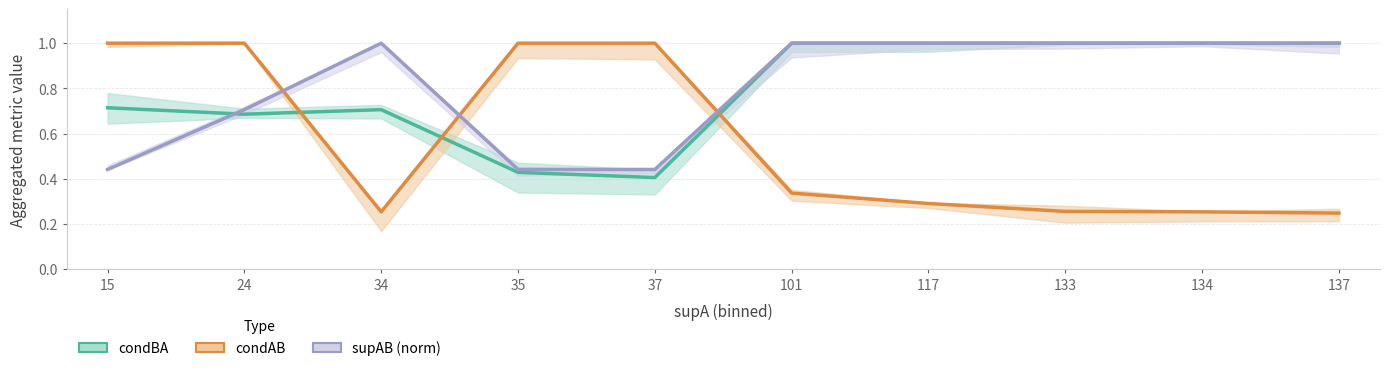

What is the value of the condAB point at the 5th from the left?

1.0